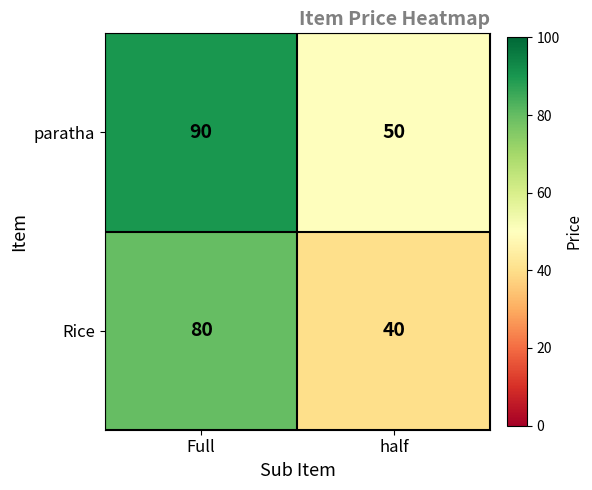

Reading left to right, transcribe all the data shown in this chart.

paratha: 90	50
Rice: 80	40